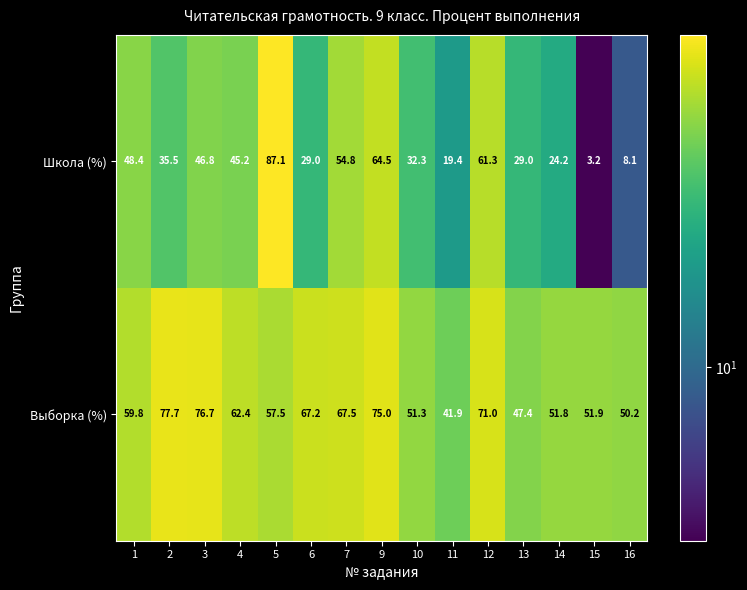

Which series changed the most between 1 and 6?

Школа (%)